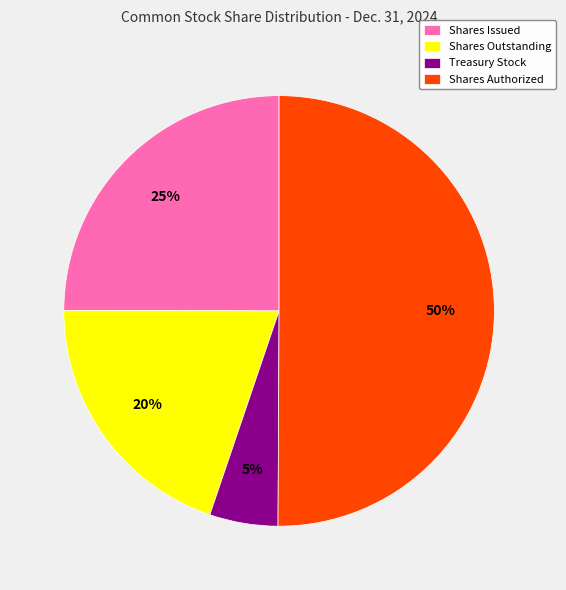

Rank the categories by value from lowest to highest.

Treasury Stock, Shares Outstanding, Shares Issued, Shares Authorized